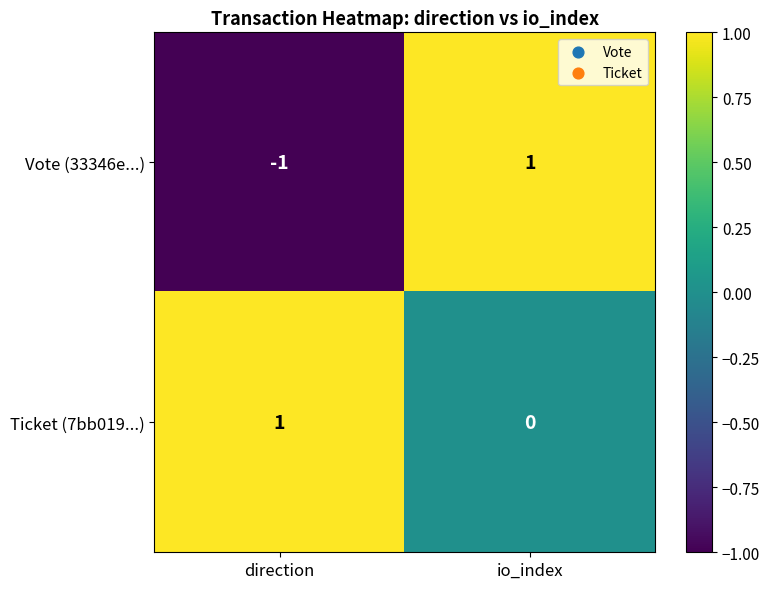

Between direction and io_index, which series saw the biggest shift?

Vote (33346e...)